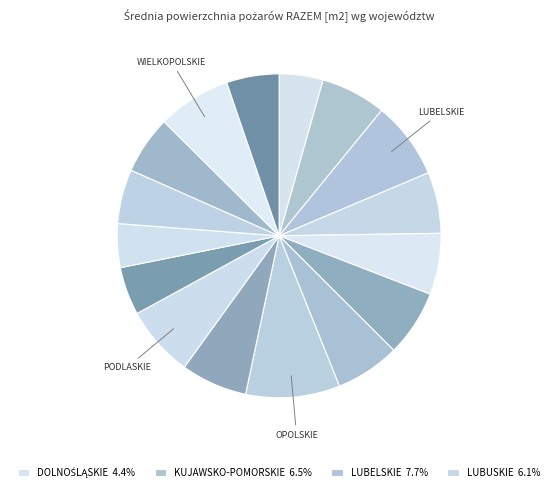

Rank the categories by value from highest to lowest.

OPOLSKIE, LUBELSKIE, WIELKOPOLSKIE, PODLASKIE, PODKARPACKIE, MAŁOPOLSKIE, KUJAWSKO-POMORSKIE, MAZOWIECKIE, ŁÓDZKIE, LUBUSKIE, WARMIŃSKO-MAZURSKIE, ŚWIĘTOKRZYSKIE, ZACHODNIOPOMORSKIE, POMORSKIE, DOLNOŚLĄSKIE, ŚLĄSKIE